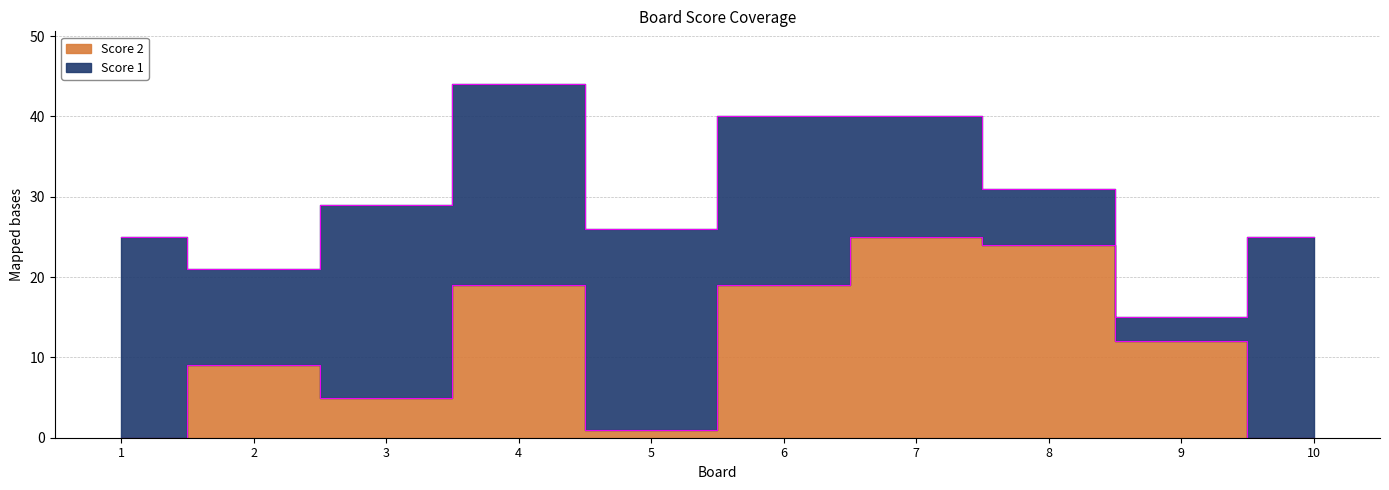

Where does the data first go above 12?

4